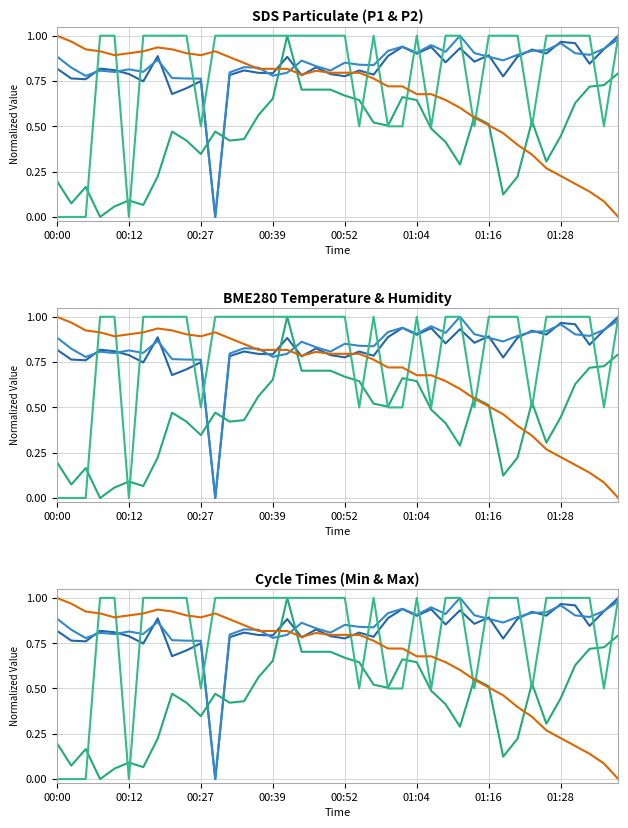

What is the difference between the SDS_P1 values at 33 and 18?

0.1